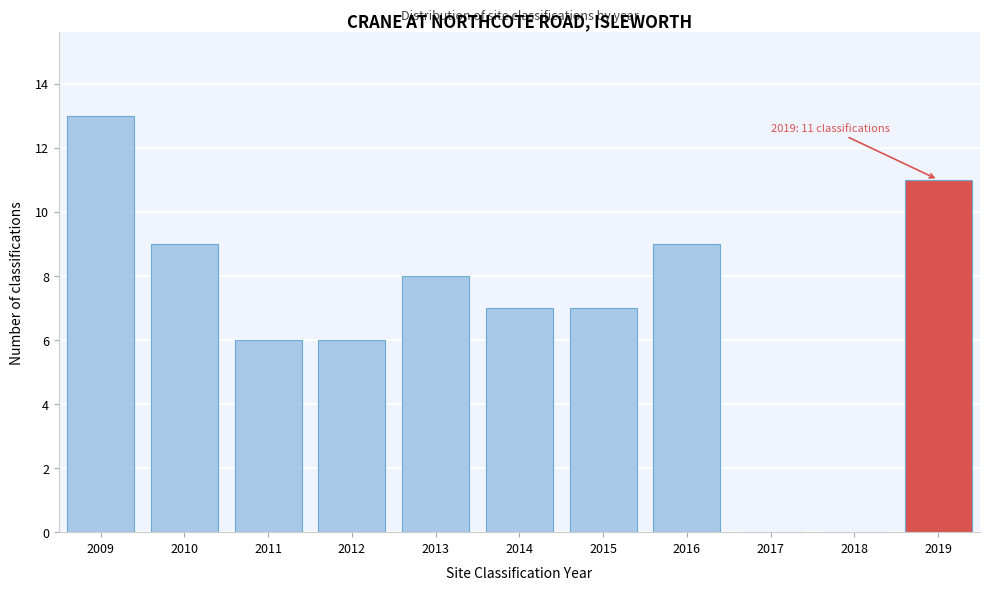

Which range on the x-axis has the tallest bar?

2008.5 to 2009.5